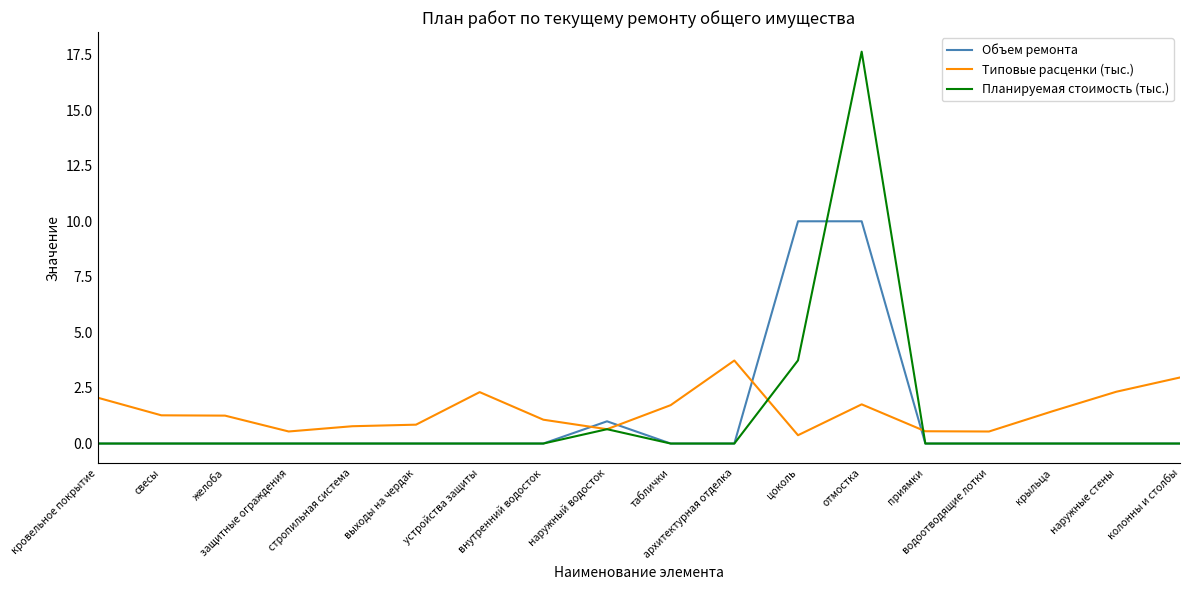

List the series in order of their peak value, lowest first.

Типовые расценки (тыс.), Объем ремонта, Планируемая стоимость (тыс.)